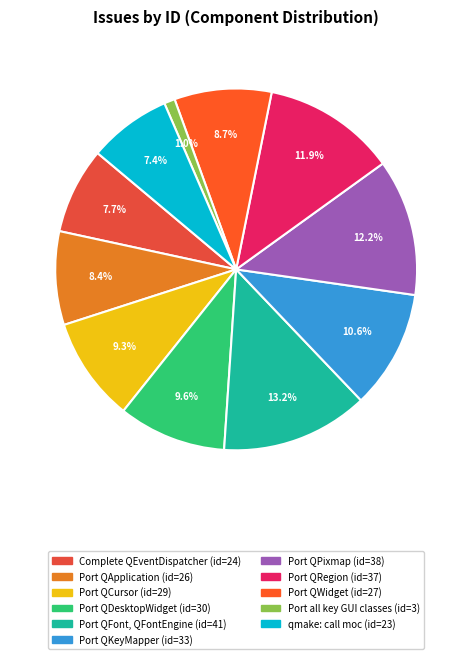

Do Port QRegion and Port QWidget together represent more than half of the pie?

No